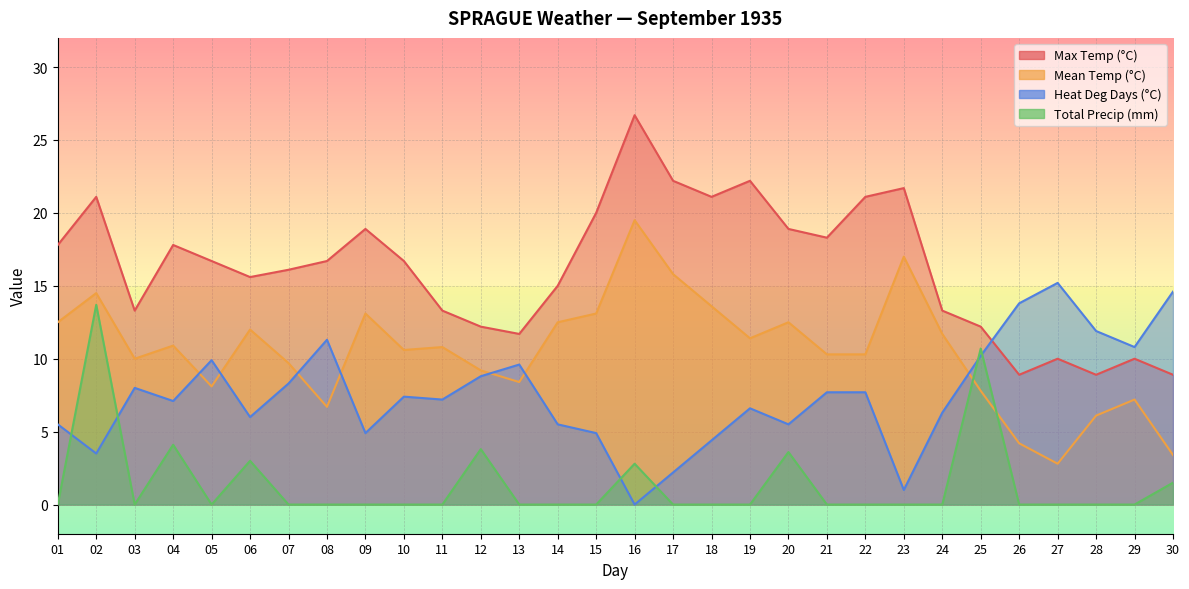

Reading left to right, transcribe all the data shown in this chart.

Max Temp (°C): 17.8	21.1	13.3	17.8	16.7	15.6	16.1	16.7	18.9	16.7	13.3	12.2	11.7	15.0	20.0	26.7	22.2	21.1	22.2	18.9	18.3	21.1	21.7	13.3	12.2	8.9	10.0	8.9	10.0	8.9
Mean Temp (°C): 12.5	14.5	10.0	10.9	8.1	12.0	9.7	6.7	13.1	10.6	10.8	9.2	8.4	12.5	13.1	19.5	15.8	13.6	11.4	12.5	10.3	10.3	17.0	11.7	7.8	4.2	2.8	6.1	7.2	3.4
Heat Deg Days (°C): 5.5	3.5	8.0	7.1	9.9	6.0	8.3	11.3	4.9	7.4	7.2	8.8	9.6	5.5	4.9	0.0	2.2	4.4	6.6	5.5	7.7	7.7	1.0	6.3	10.2	13.8	15.2	11.9	10.8	14.6
Total Precip (mm): 0.0	13.7	0.0	4.1	0.0	3.0	0.0	0.0	0.0	0.0	0.0	3.8	0.0	0.0	0.0	2.8	0.0	0.0	0.0	3.6	0.0	0.0	0.0	0.0	10.7	0.0	0.0	0.0	0.0	1.5